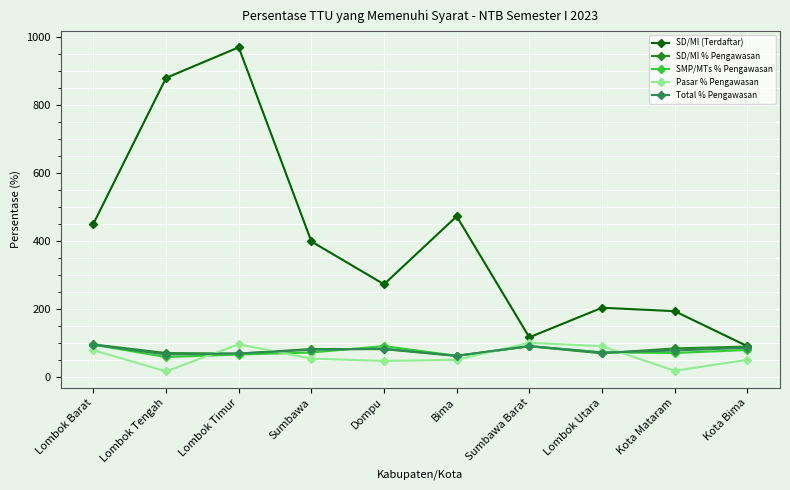

What is the difference between the highest and lowest values at Sumbawa Barat?

26.3